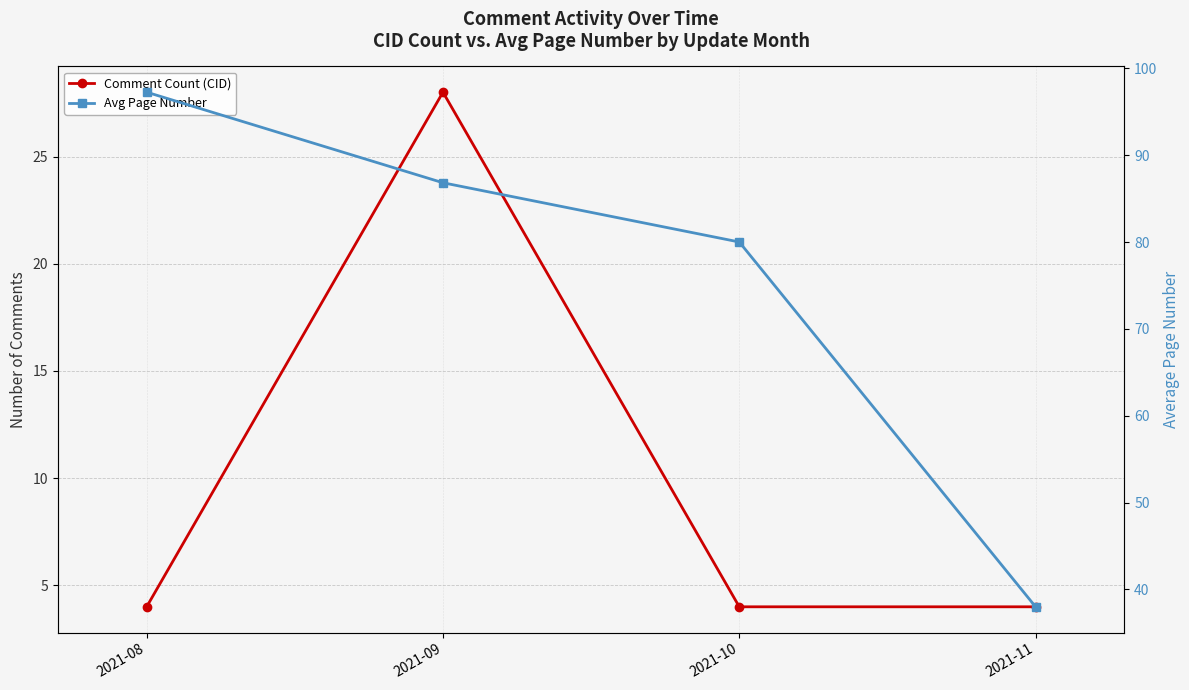

True or false: Comment Count (CID) and Avg Page Number intersect in this chart.

False